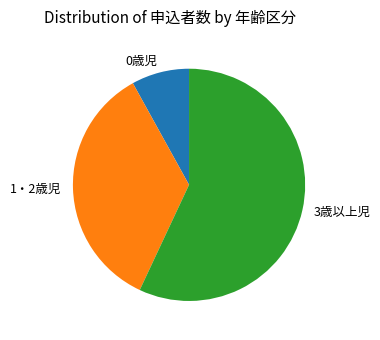

True or false: 1・2歳児 accounts for 35% of the total.

True